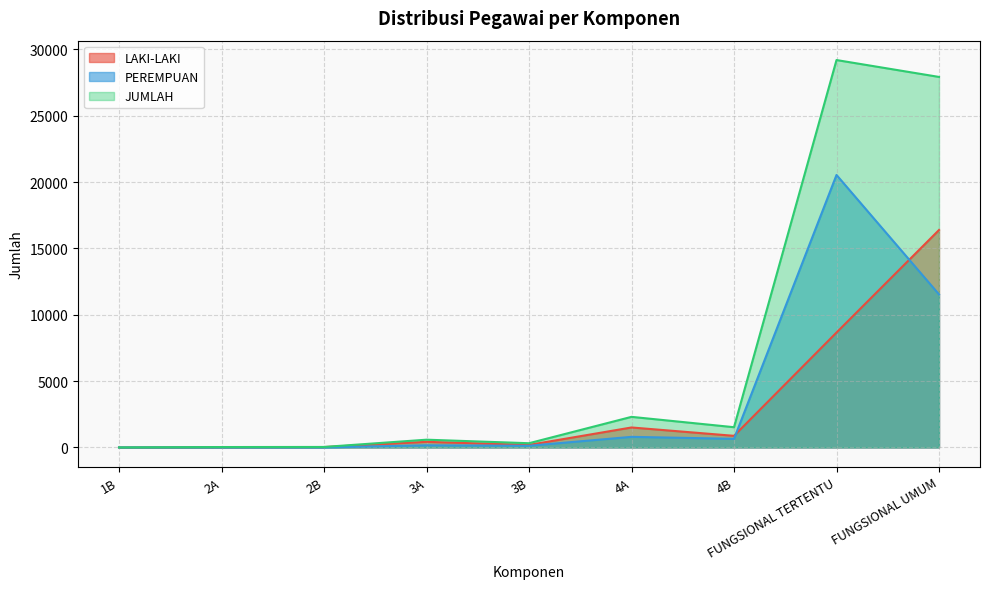

How many data points in JUMLAH are above 586?

4